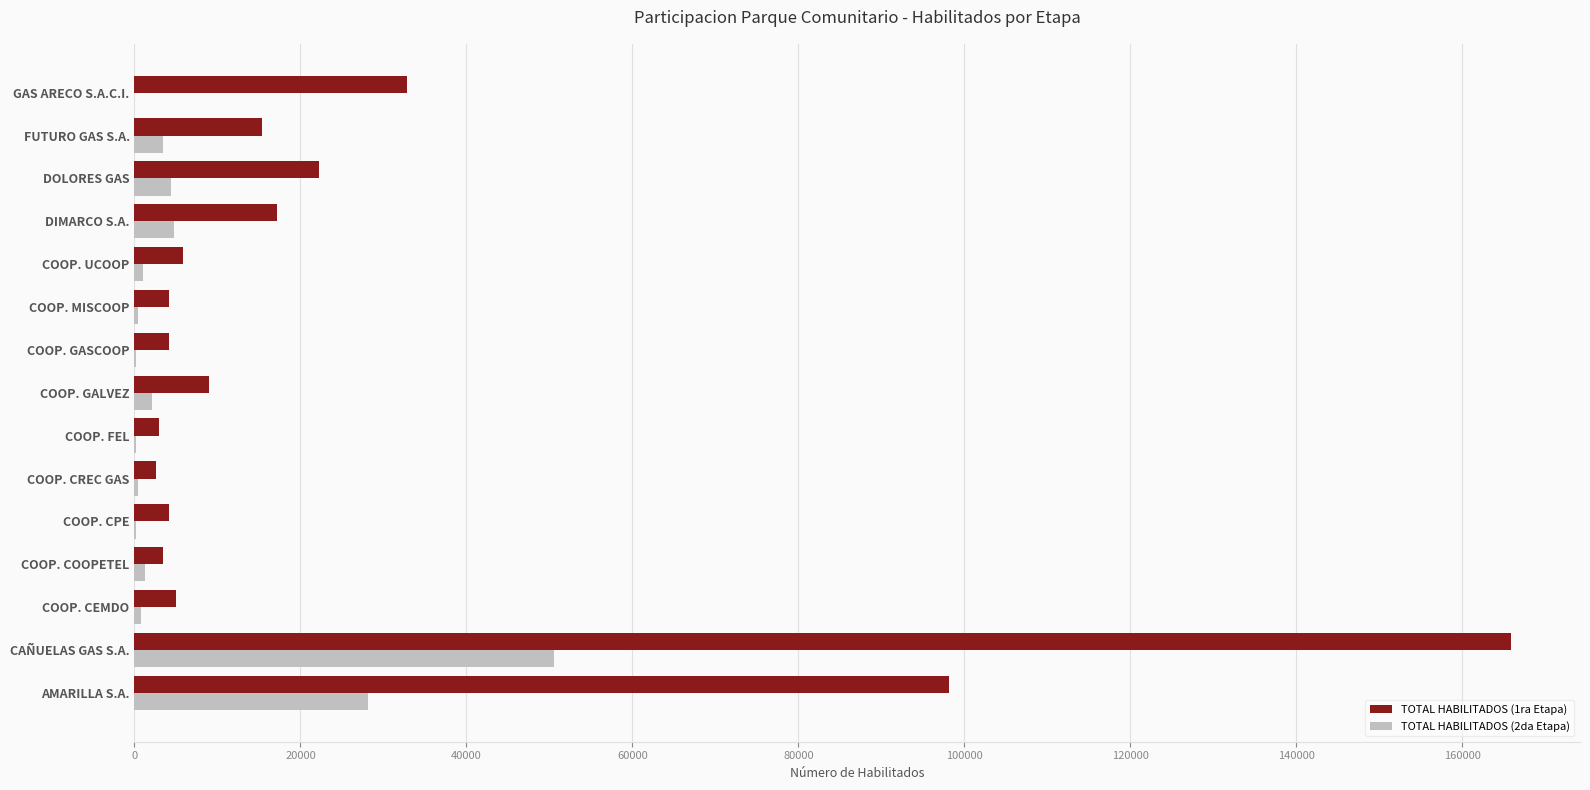

True or false: TOTAL HABILITADOS (2da Etapa) has a value of 26757 at CAÑUELAS GAS S.A..

False